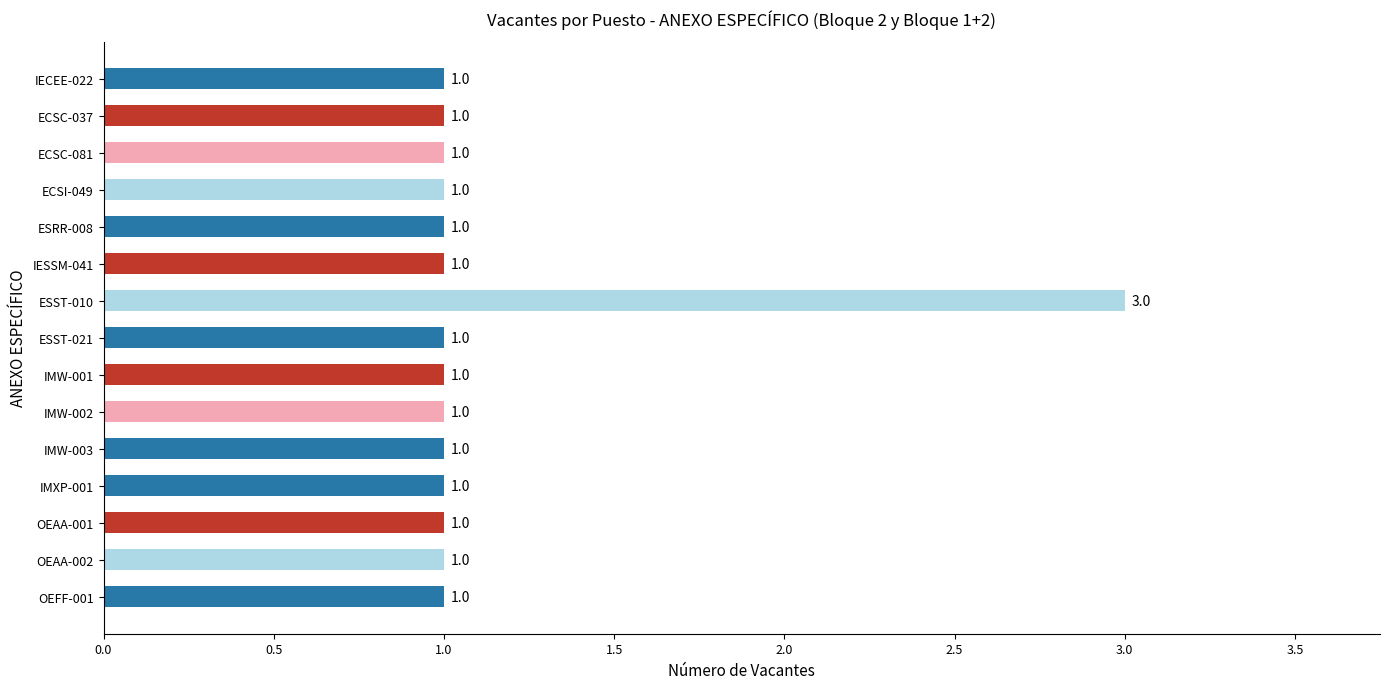

The chart shows a value of 1 at OEAA-001. True or false?

True